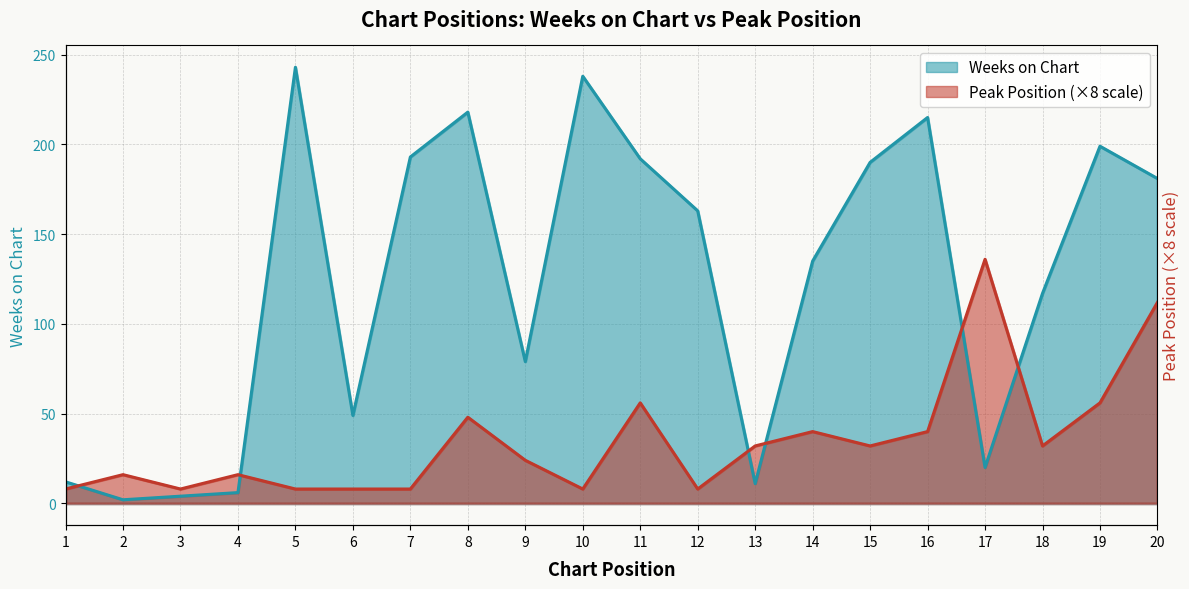

Where is Pico nearest to the value 72?

11